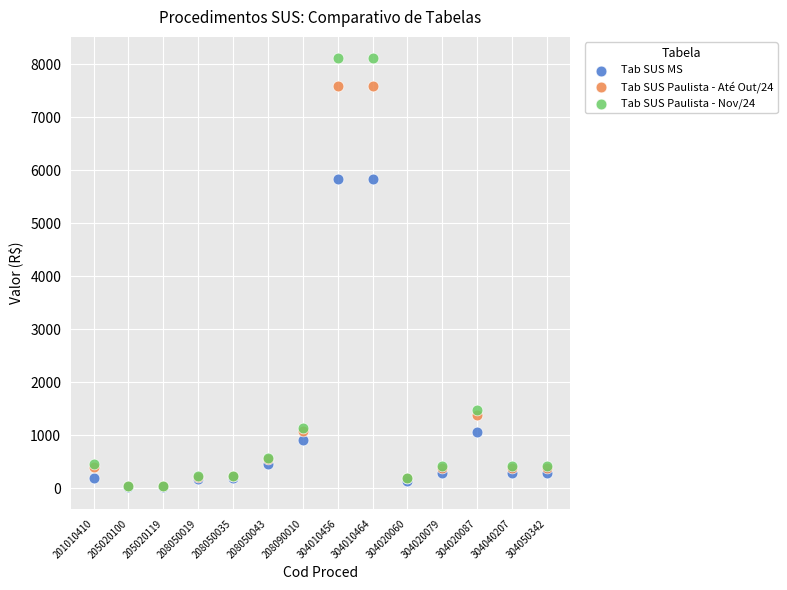

In the Tab SUS MS series, what Y value is closest to 2931?

1062.7